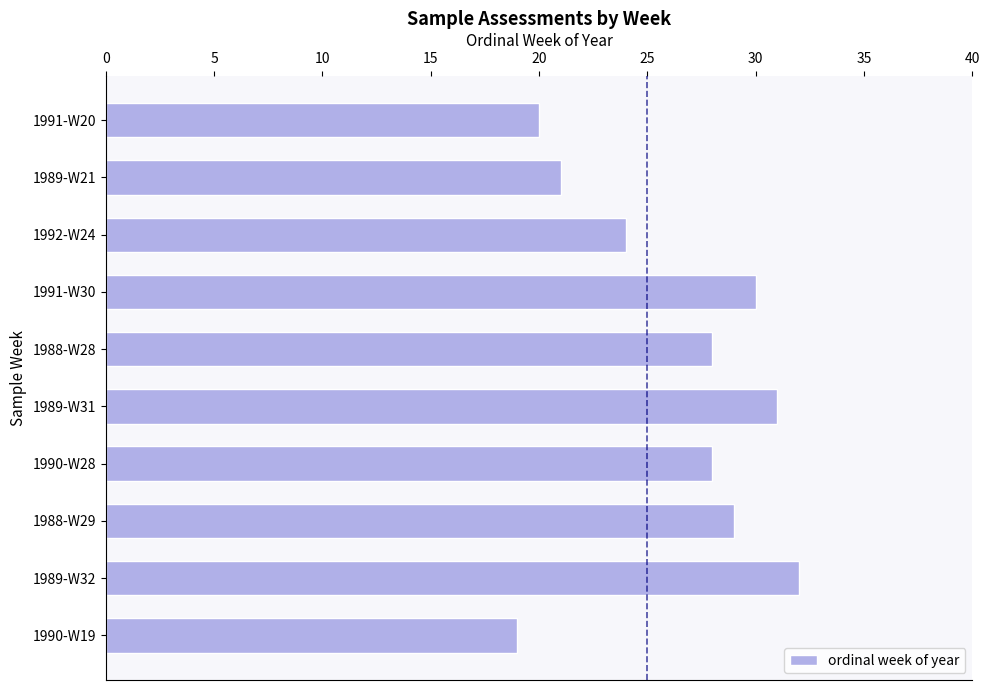

How many categories are shown in the chart?

10